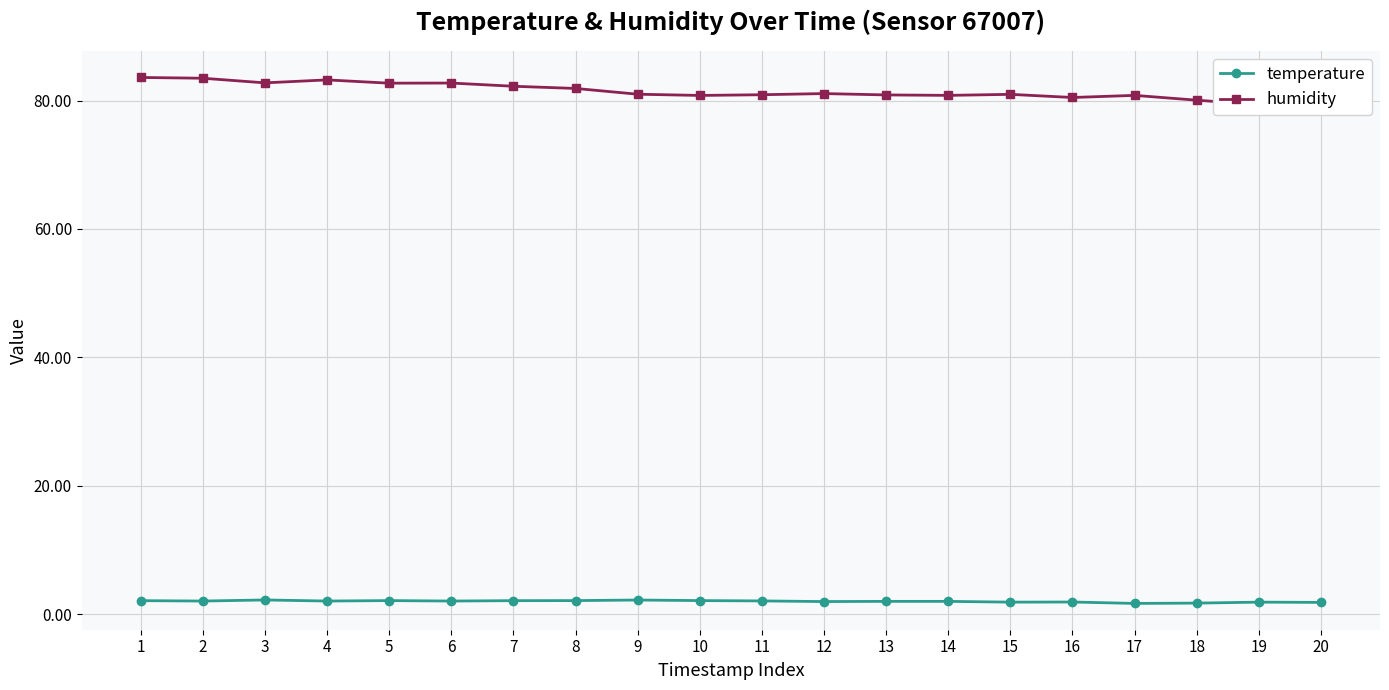

What are all the series names shown in the legend?

temperature, humidity